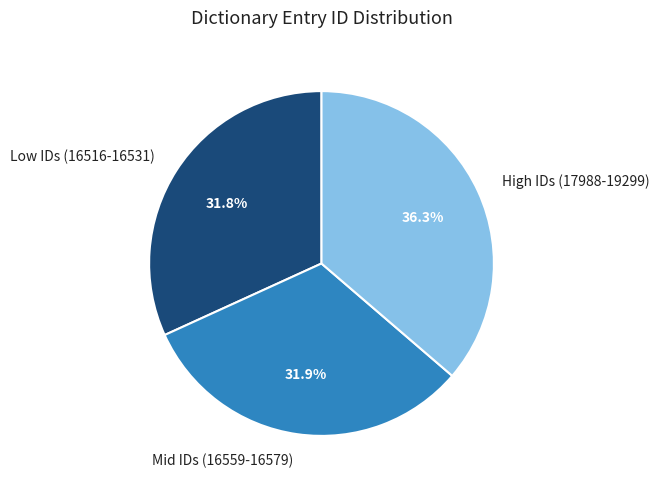

How many slices are in this pie chart?

3